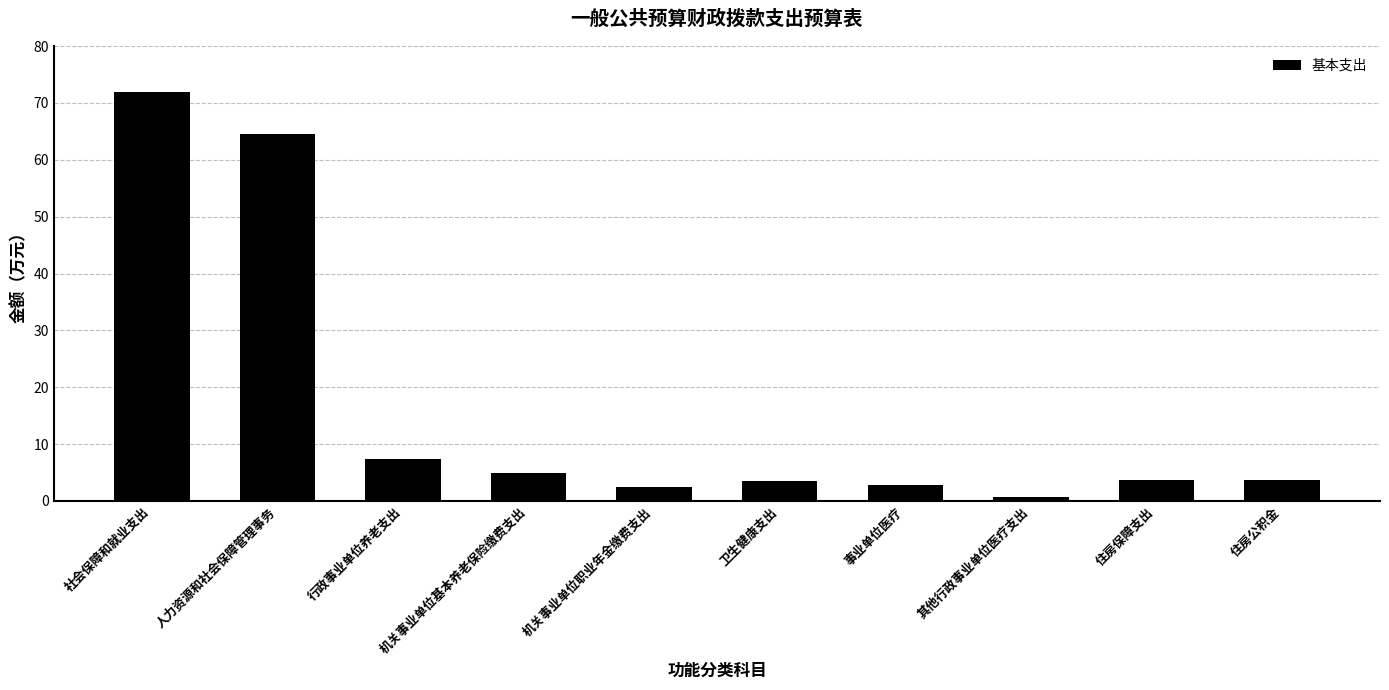

What is the change in value from 事业单位医疗 to 住房保障支出?

+0.8